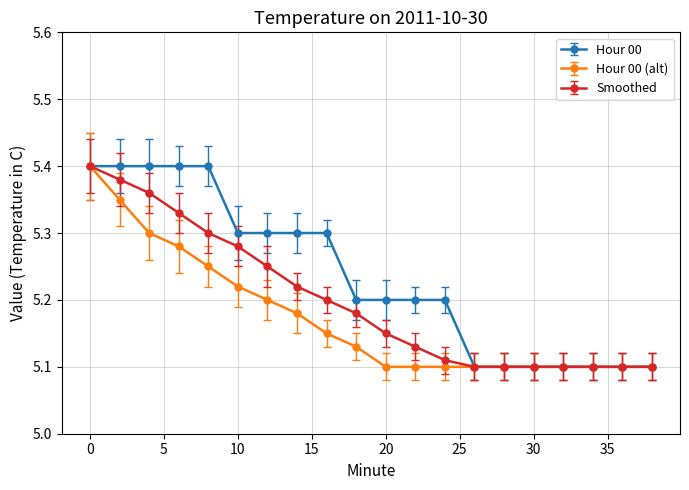

Which series has the largest total across all categories?

Hour 00